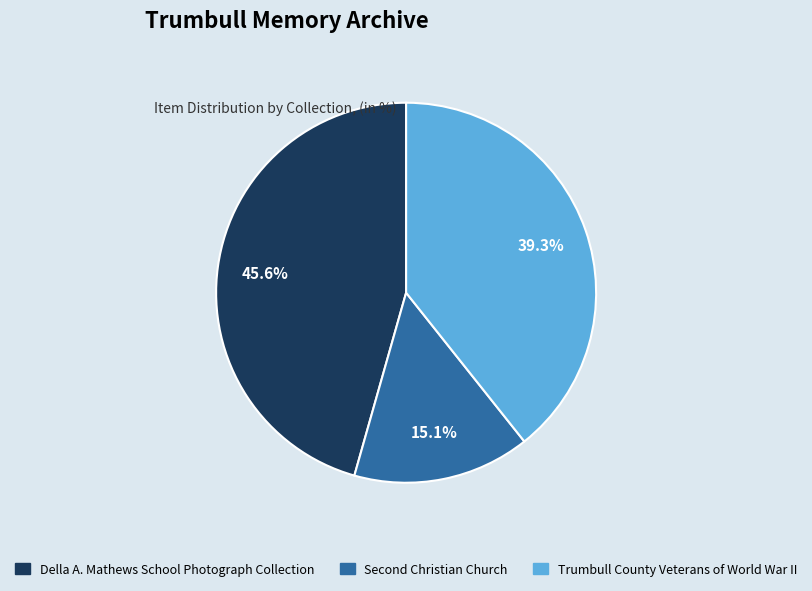

To the nearest percent, what portion does Della A. Mathews School Photograph Collection represent?

46%